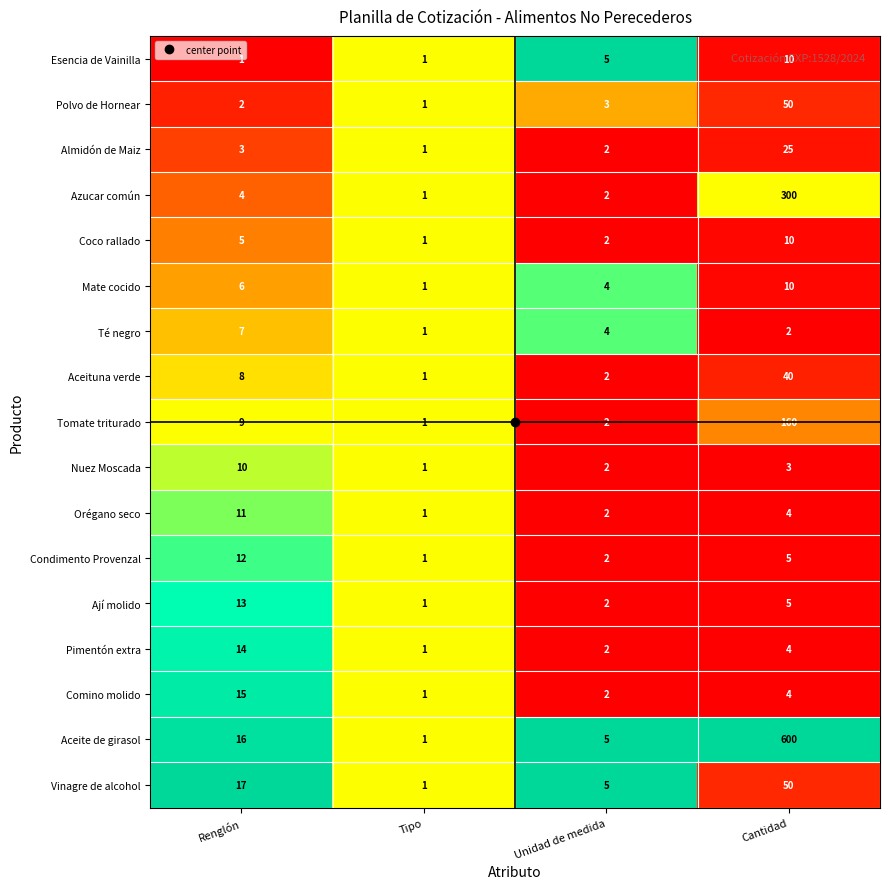

Which series changed the most between Unidad de medida and Cantidad?

Aceite de girasol